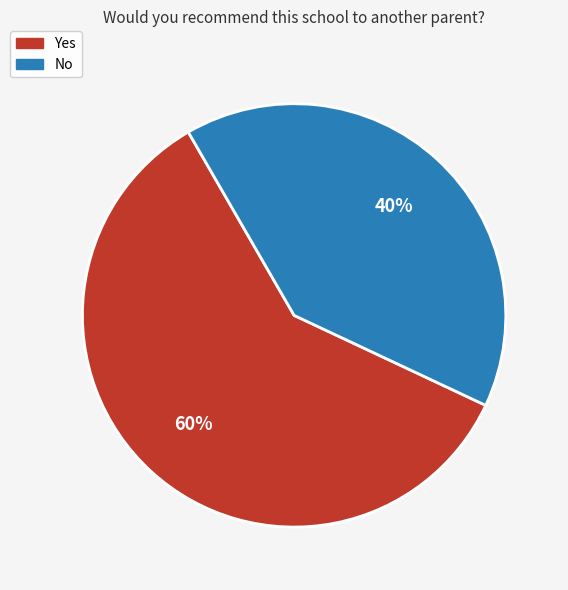

What percentage is the Yes slice, to the nearest percent?

60%